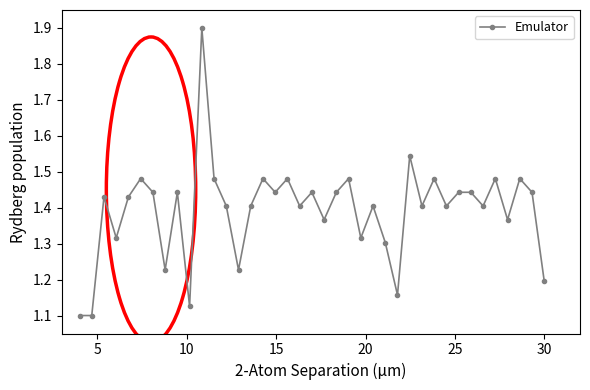

What is the maximum value shown in the chart?

1.9